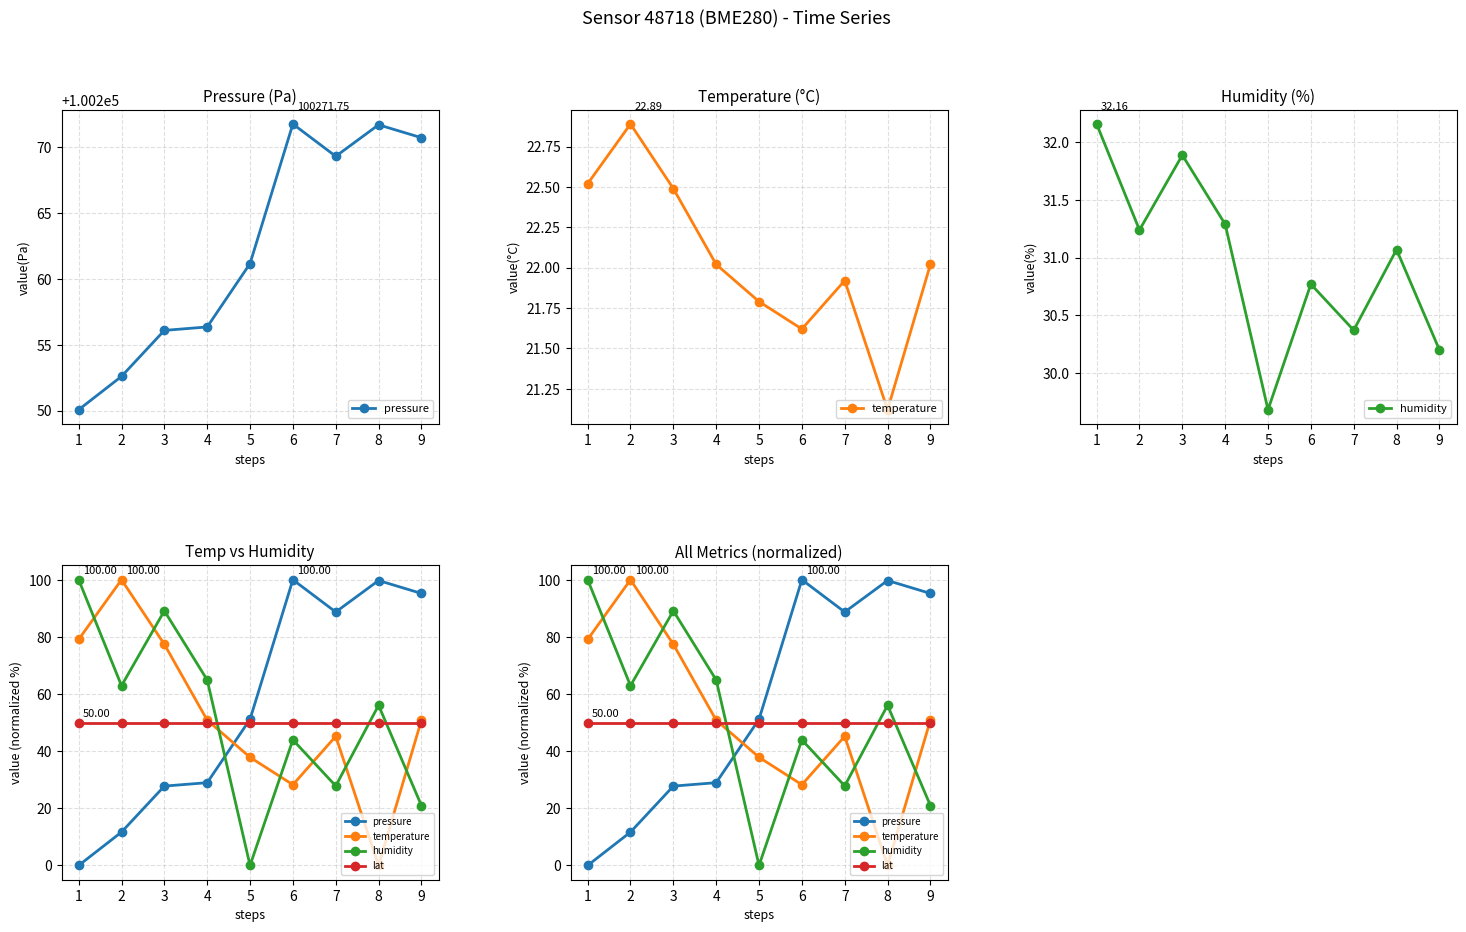

The value of temperature at 8 is -36.6. True or false?

False